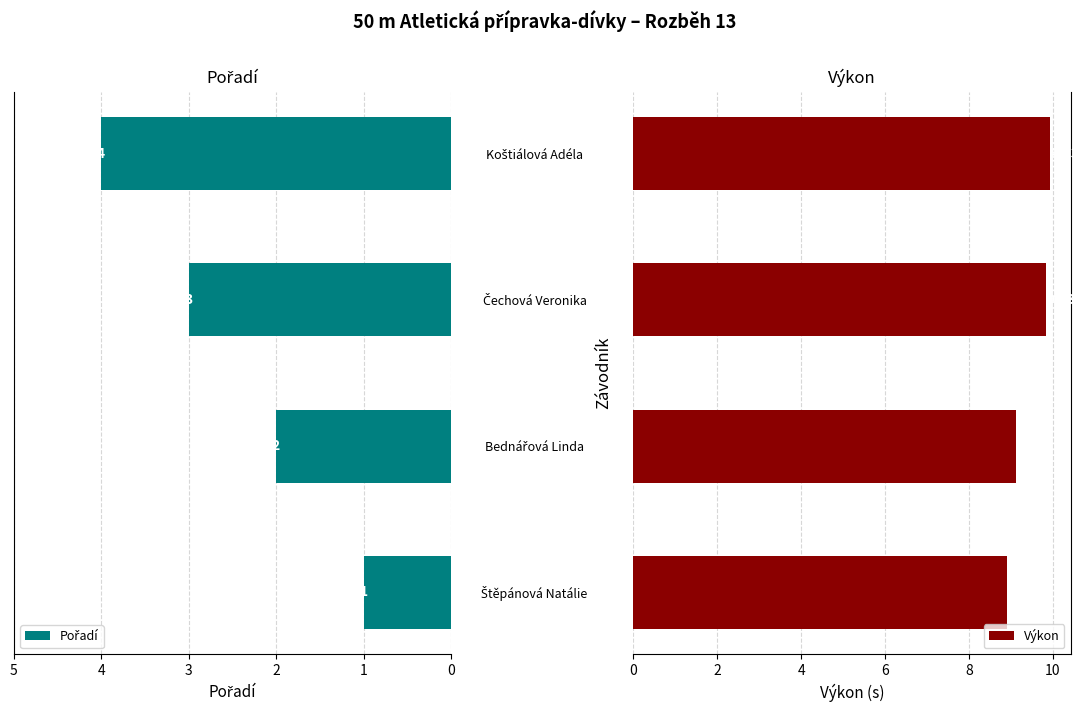

What is the difference between the maximum and minimum values in the Výkon series?

1.0